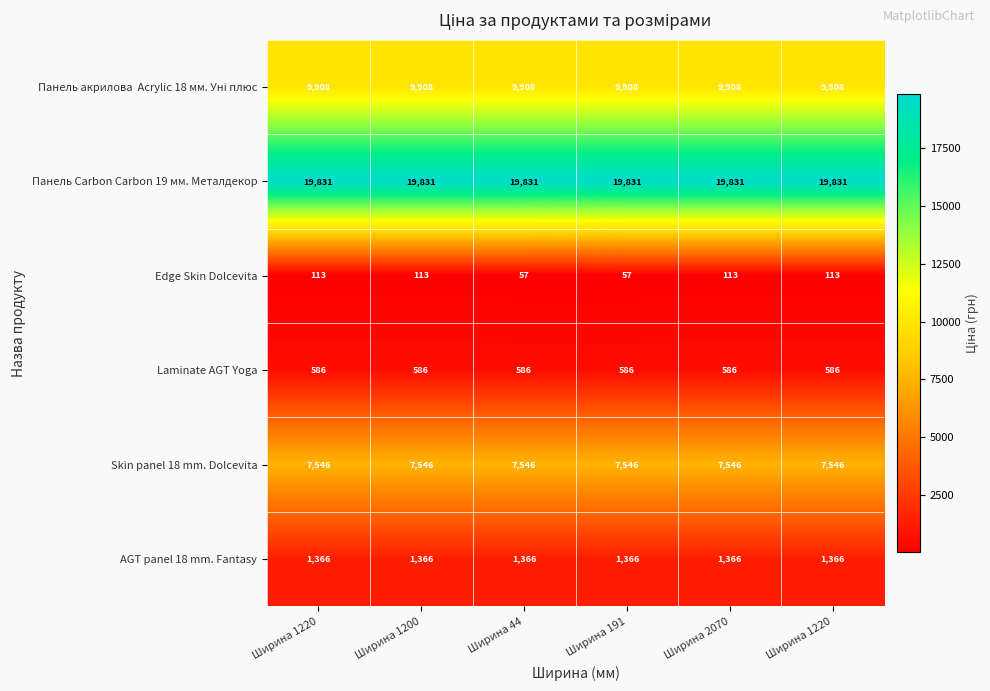

At which category is the sum across all series the highest?

Ширина 1220